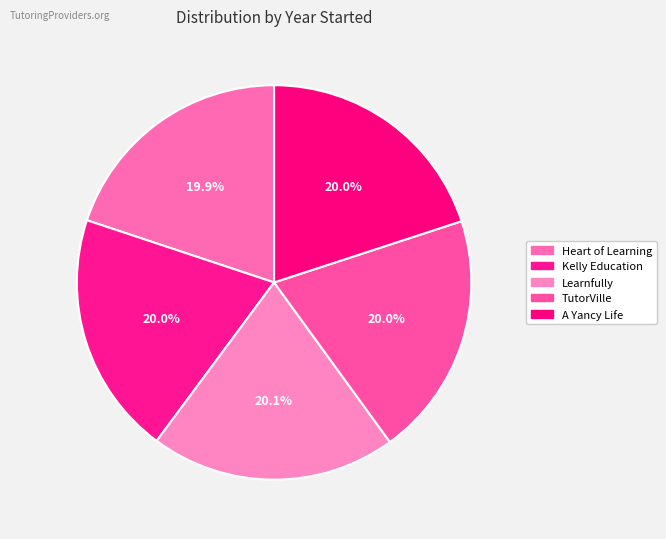

Between TutorVille and Kelly Education, which is larger?

TutorVille